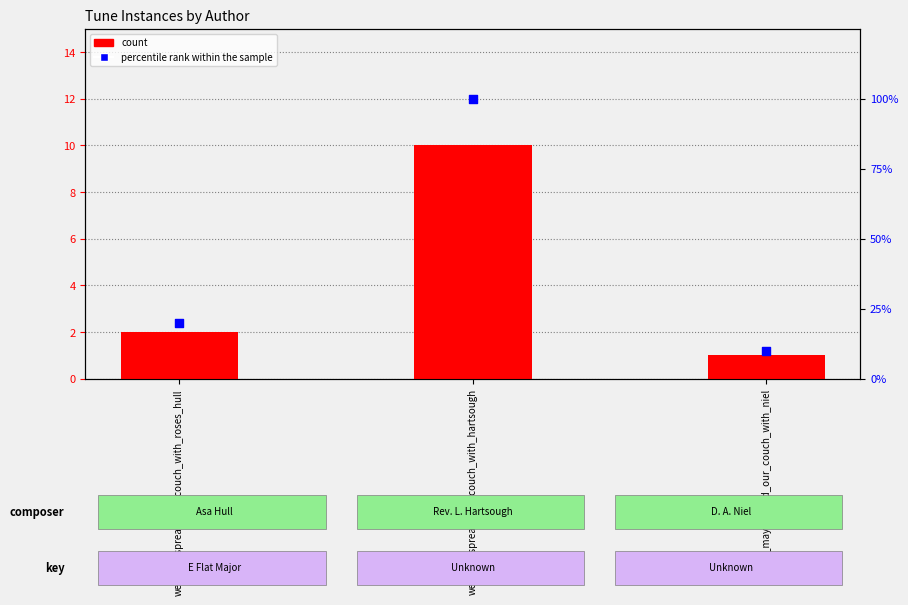

At how many categories does at least one series exceed 54?

1